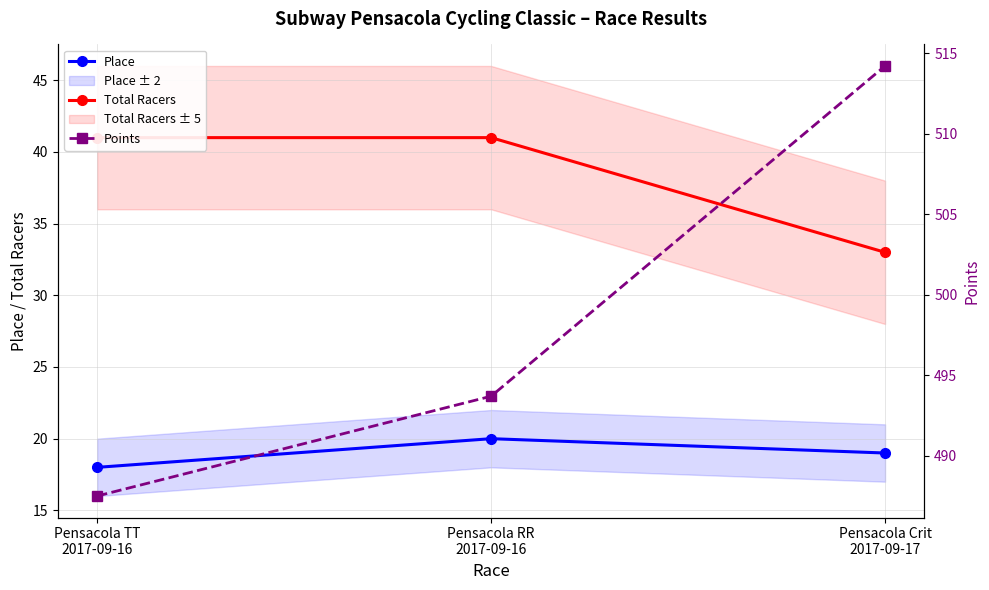

Where does the Place series first go above 19?

Pensacola RR
2017-09-16